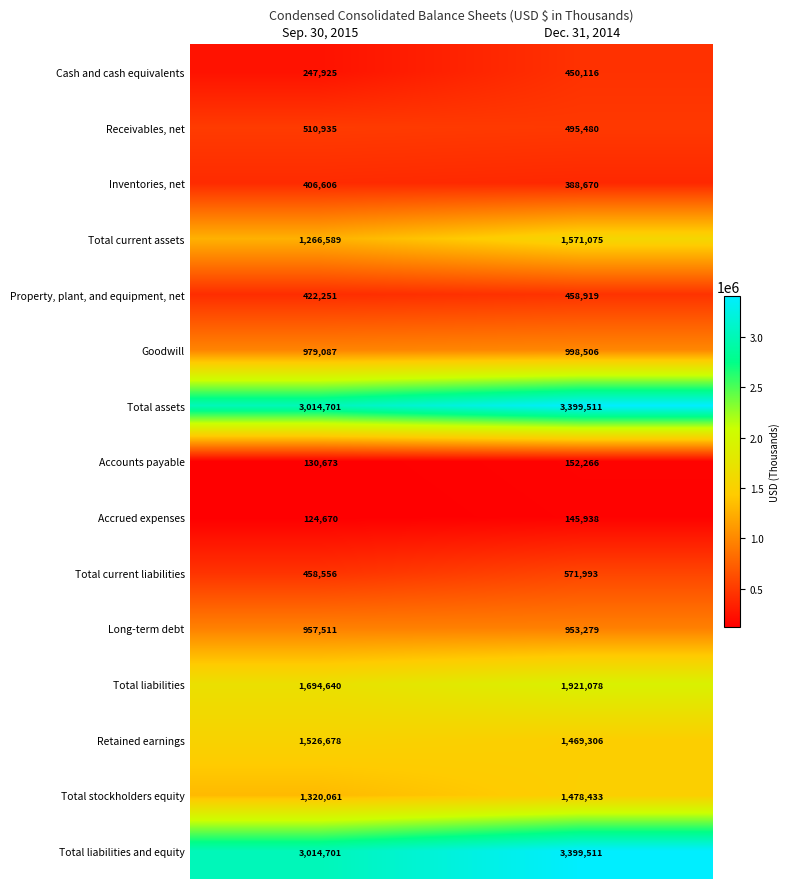

What is the maximum value for Property, plant, and equipment, net?

458919